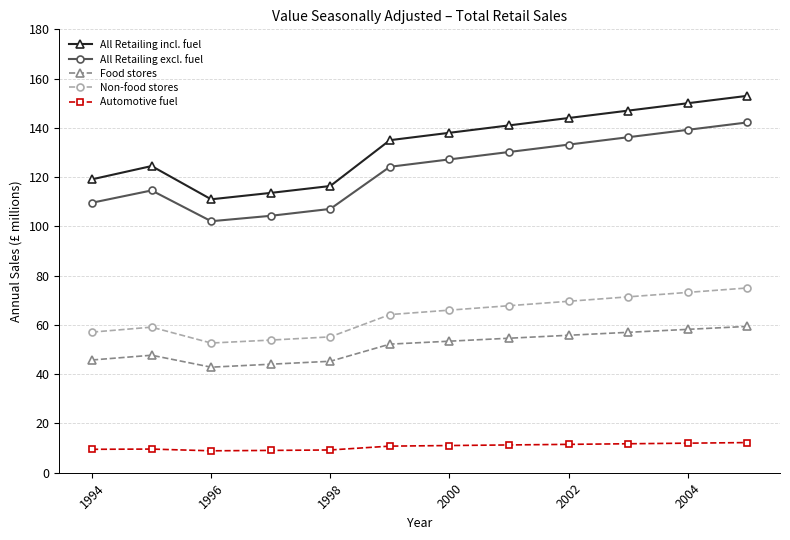

What is the average value of the Non-food stores series?

63.8